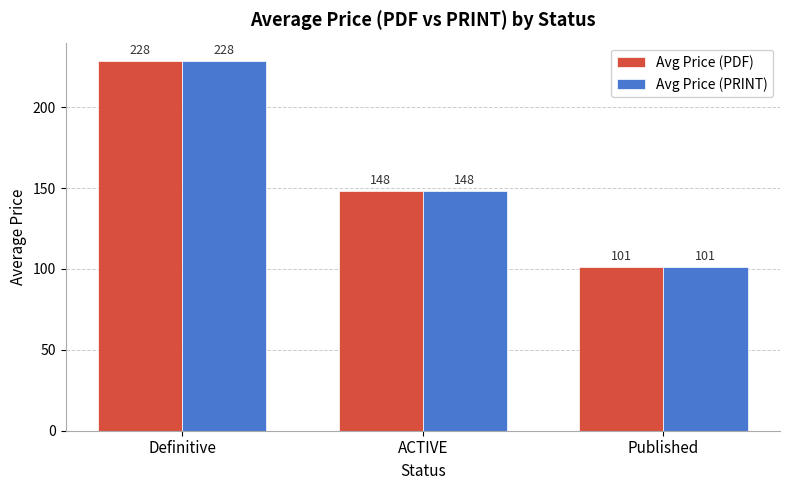

What is the average value of the Avg Price (PRINT) series?

159.3